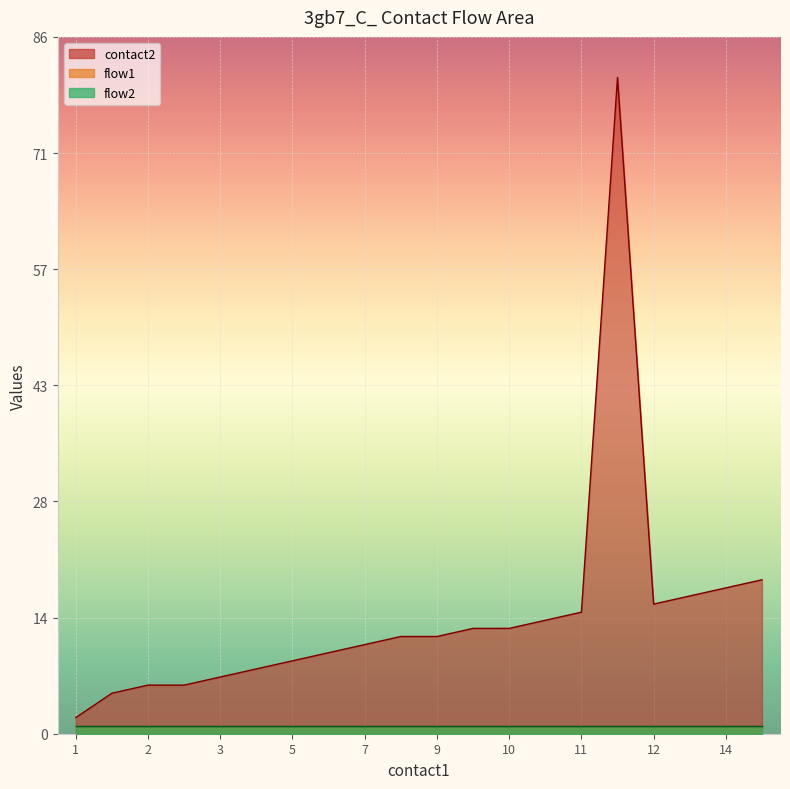

Where is flow2 nearest to the value 1?

1